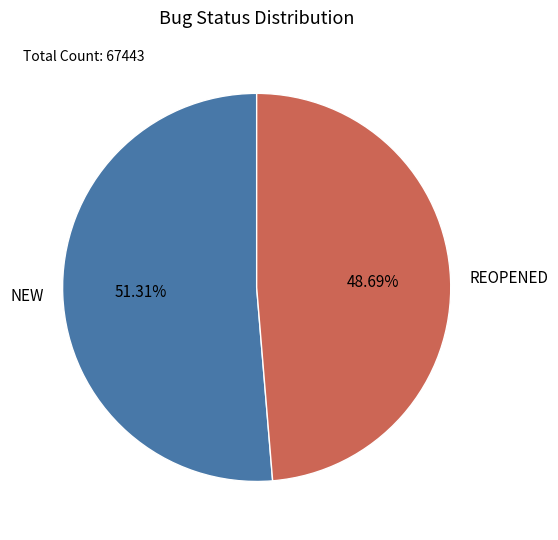

What is the largest slice in the pie chart?

NEW